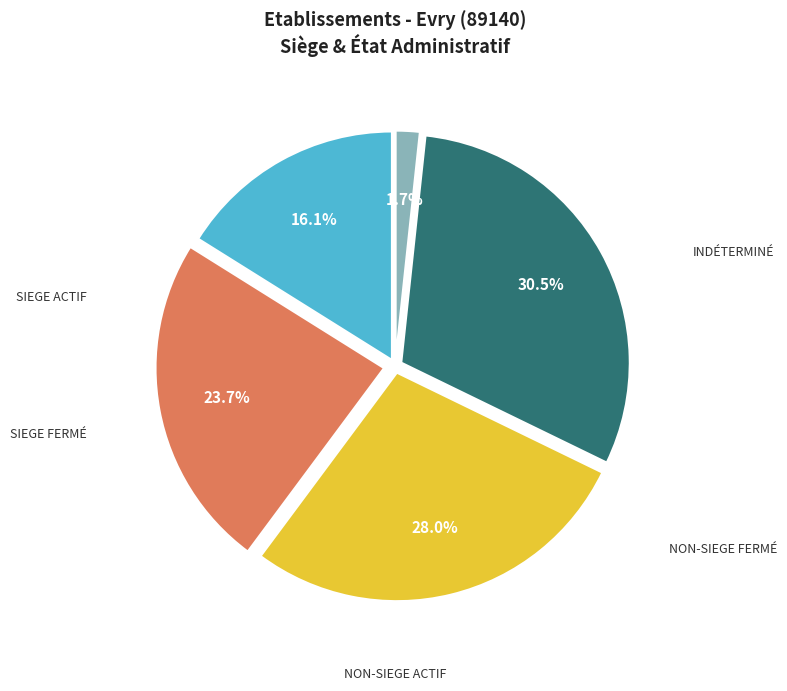

How many slices are in this pie chart?

5